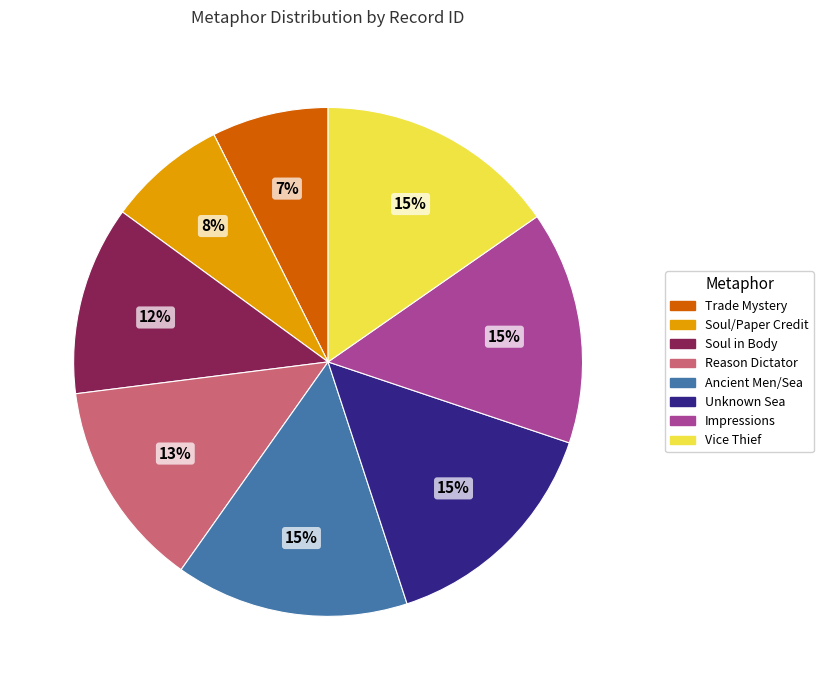

Is it true that Soul in Body is 20% of the pie?

False